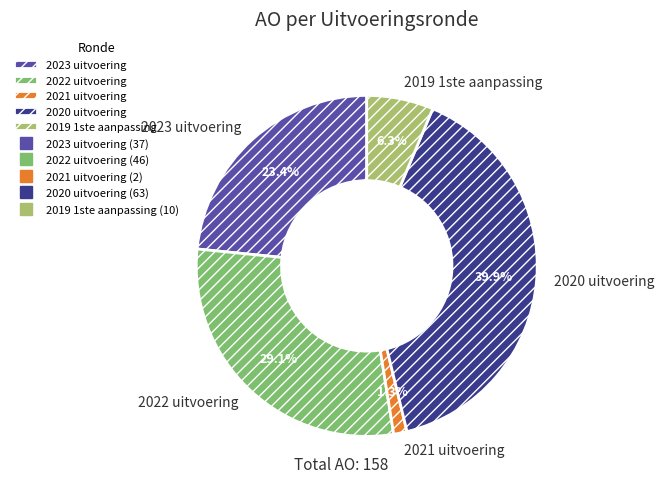

How many segments does this pie chart have?

5